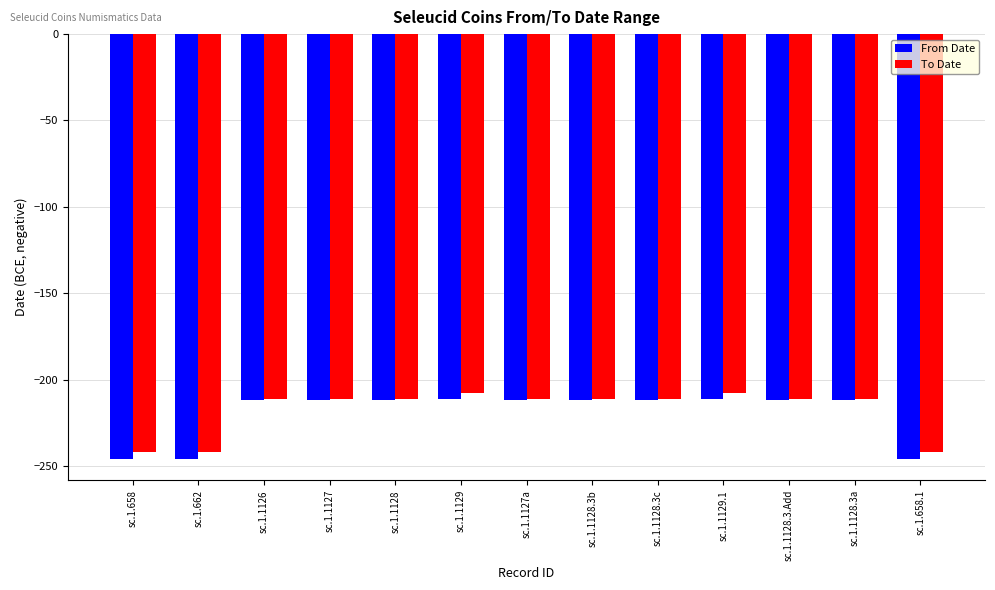

What is the sum of the To Date values at sc.1.662 and sc.1.1128.3c?

-453